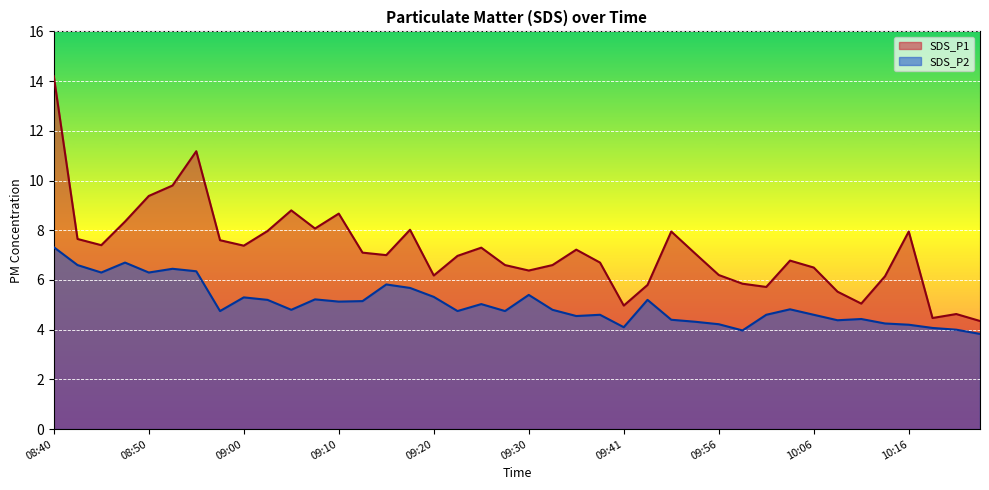

What is the label of the 36th point from the right?

08:50